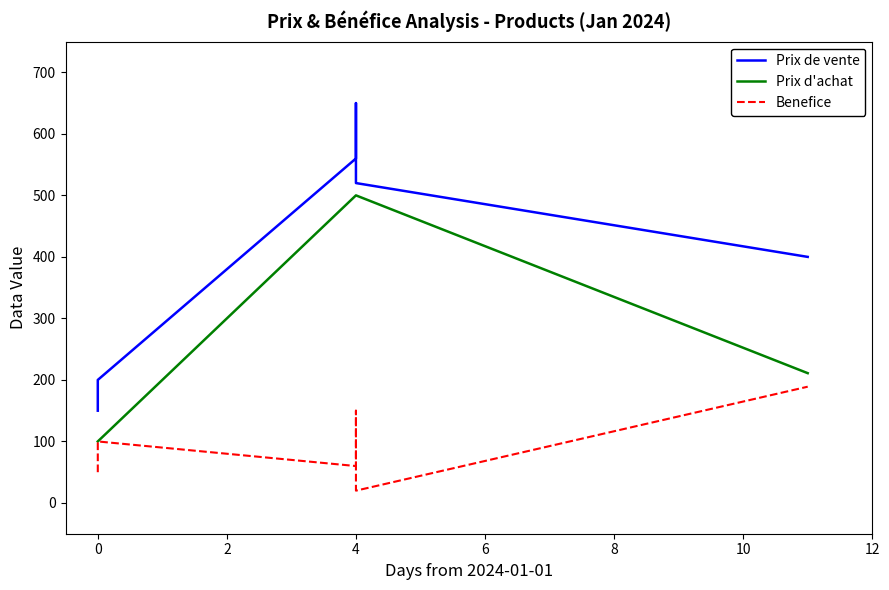

What is the difference between the Prix de vente values at 2 and 4?

90